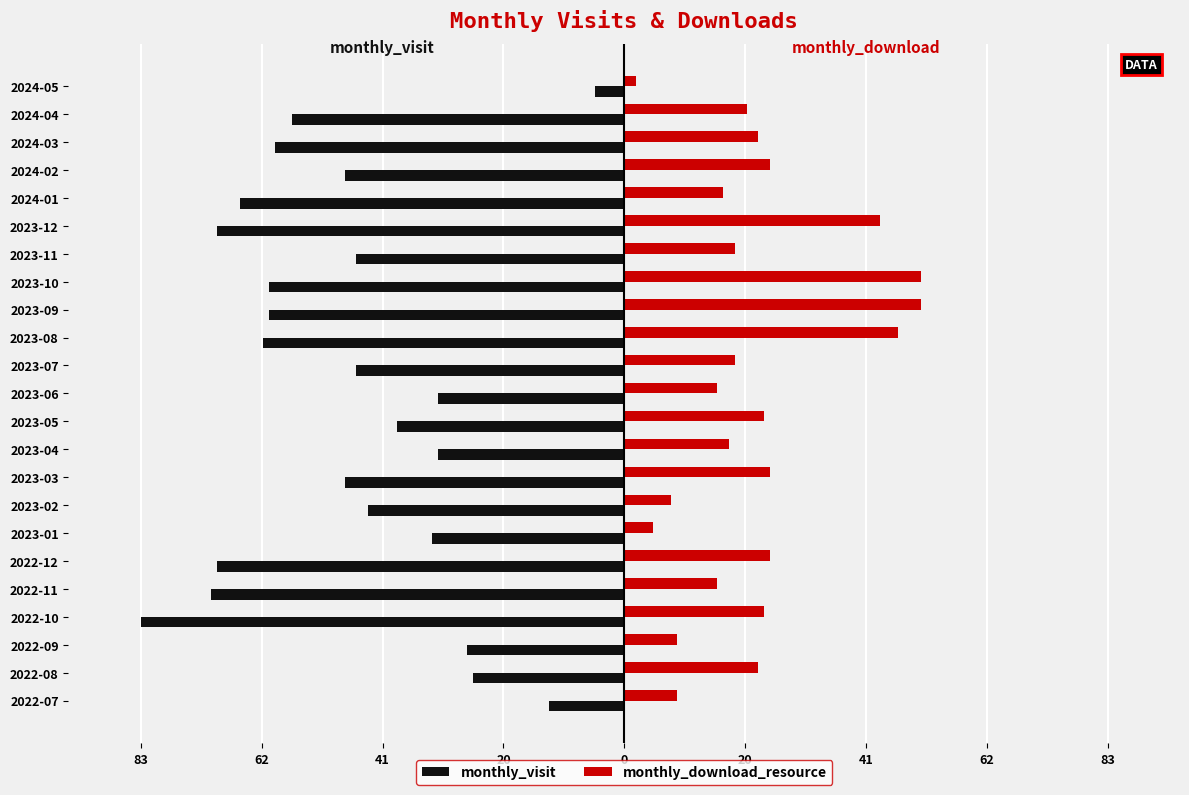

What is the difference between the maximum and minimum values in the monthly_visit series?

78